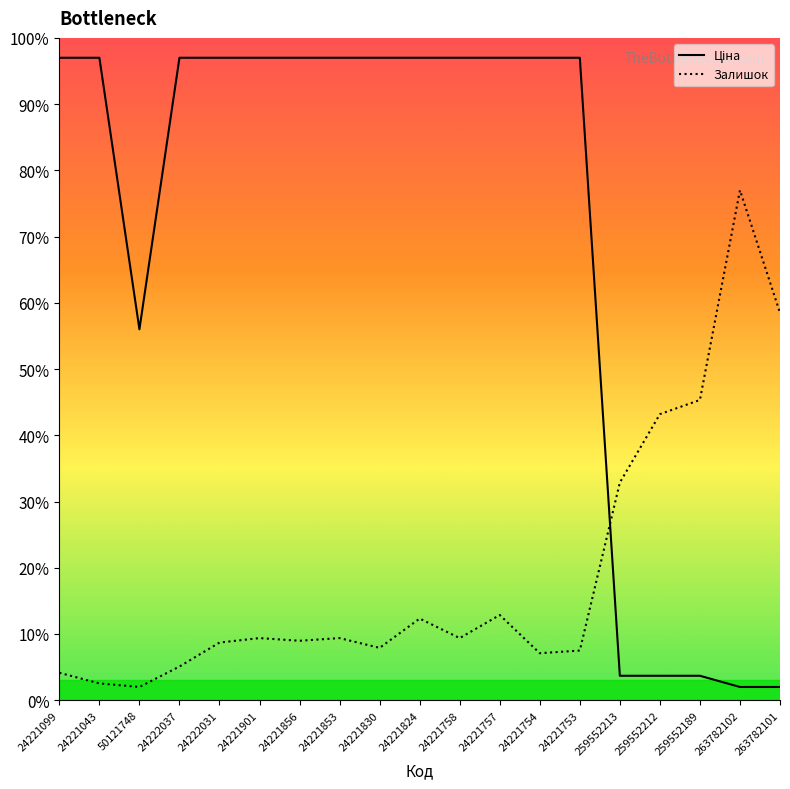

What position from the right is 24221757?

8